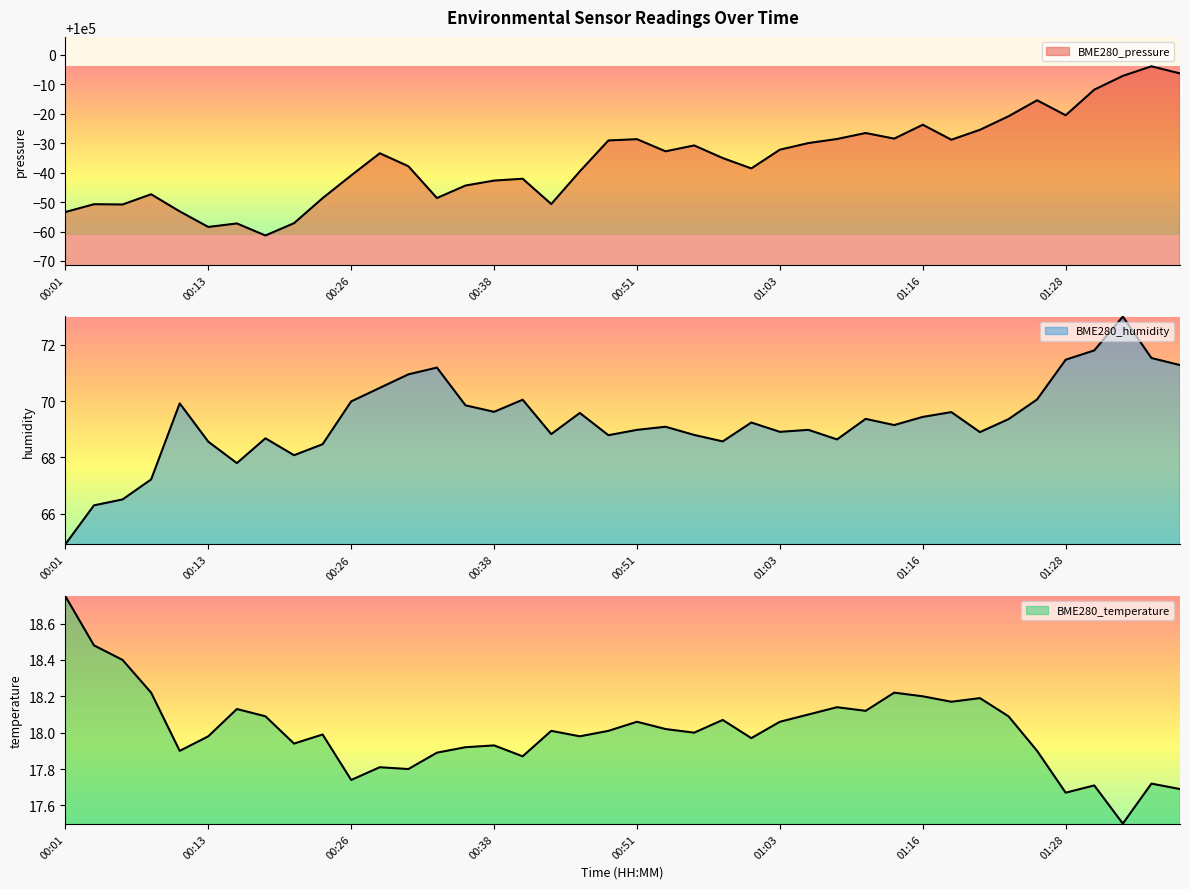

What is the sum of all BME280_temperature values?

720.4